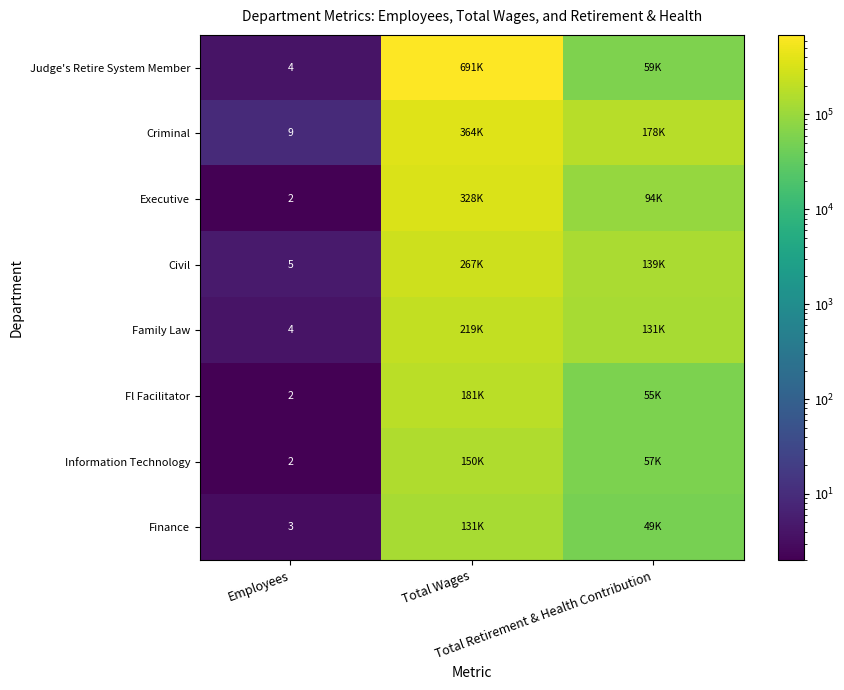

Rank the categories by Information Technology value from highest to lowest.

Total Wages, Total Retirement & Health Contribution, Employees